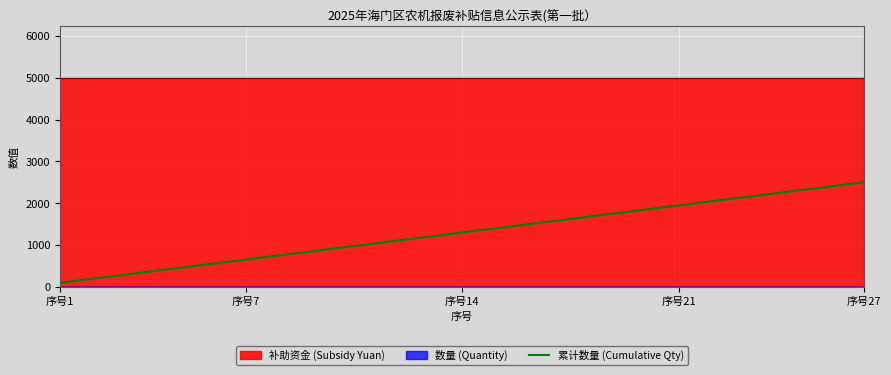

What is the highest value of the 累计数量 (Cumulative Qty) series?

2500.0